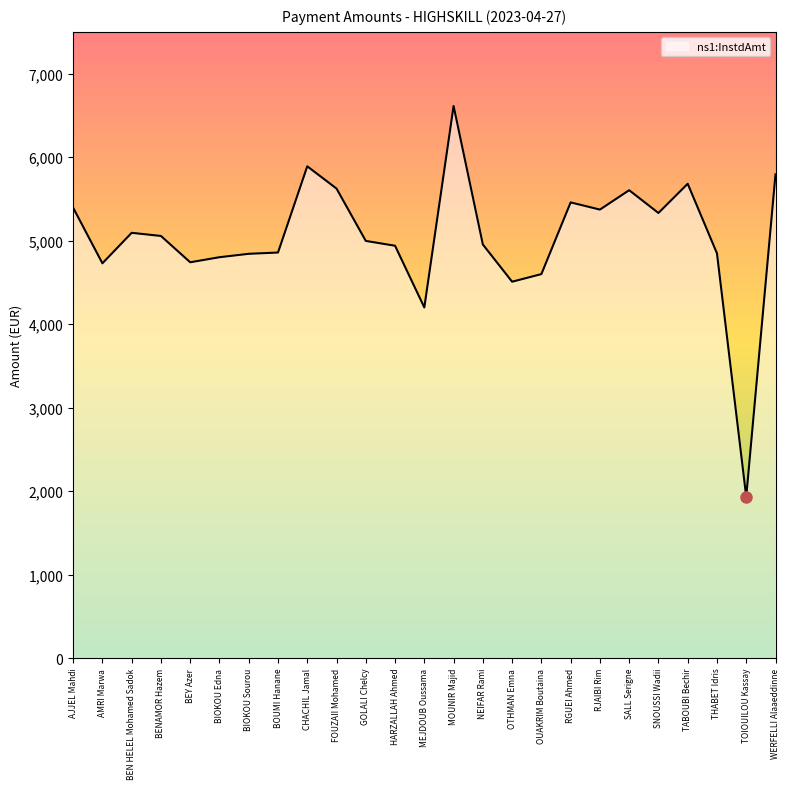

How many values are below 4996?

12